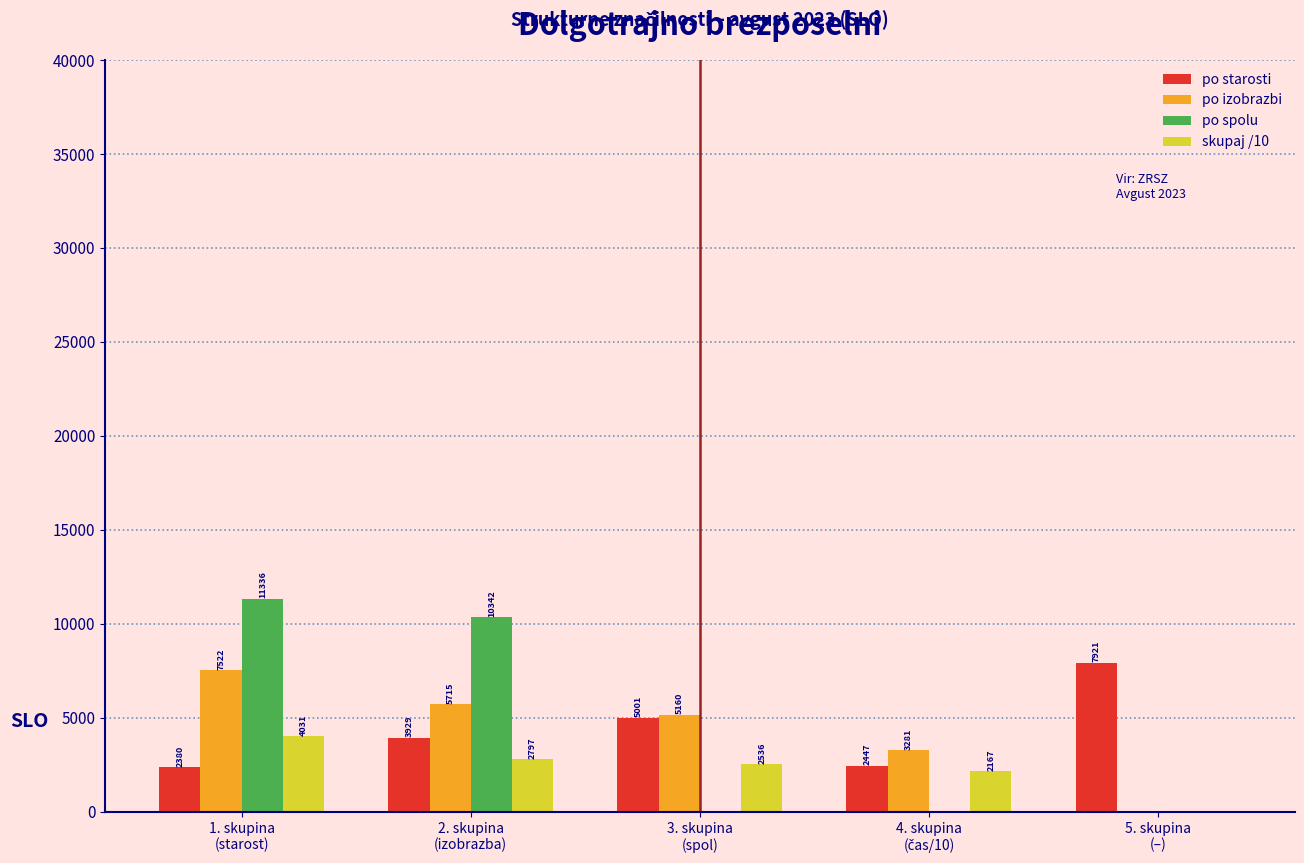

What is the sum of all po izobrazbi values?

21678.0